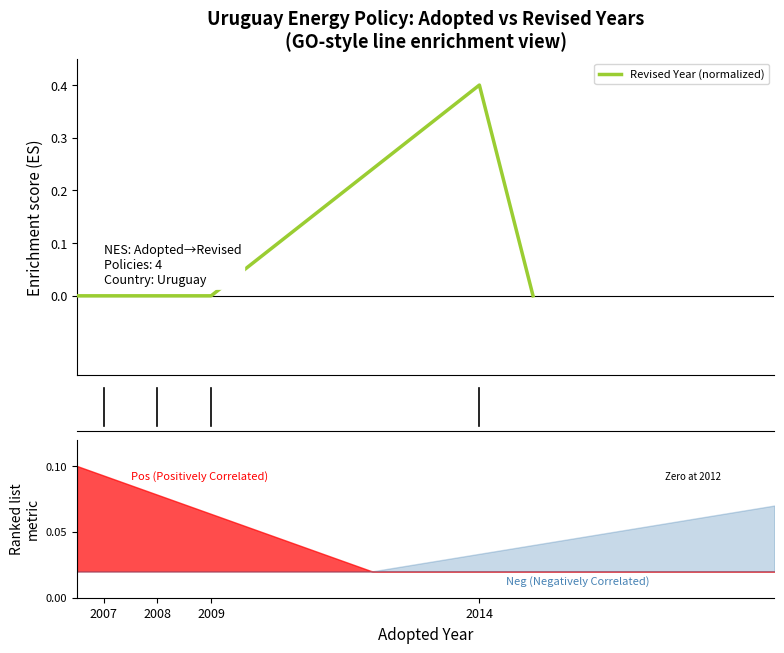

True or false: the data has more than 0 interior local peaks.

True